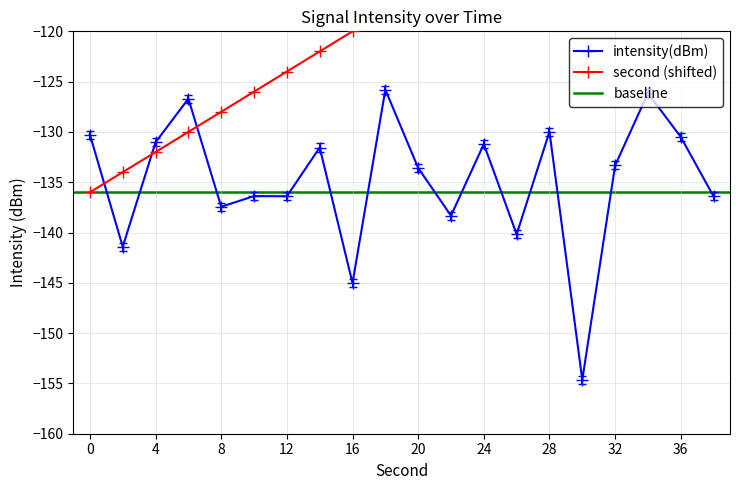

At which label does second first exceed -116?

22